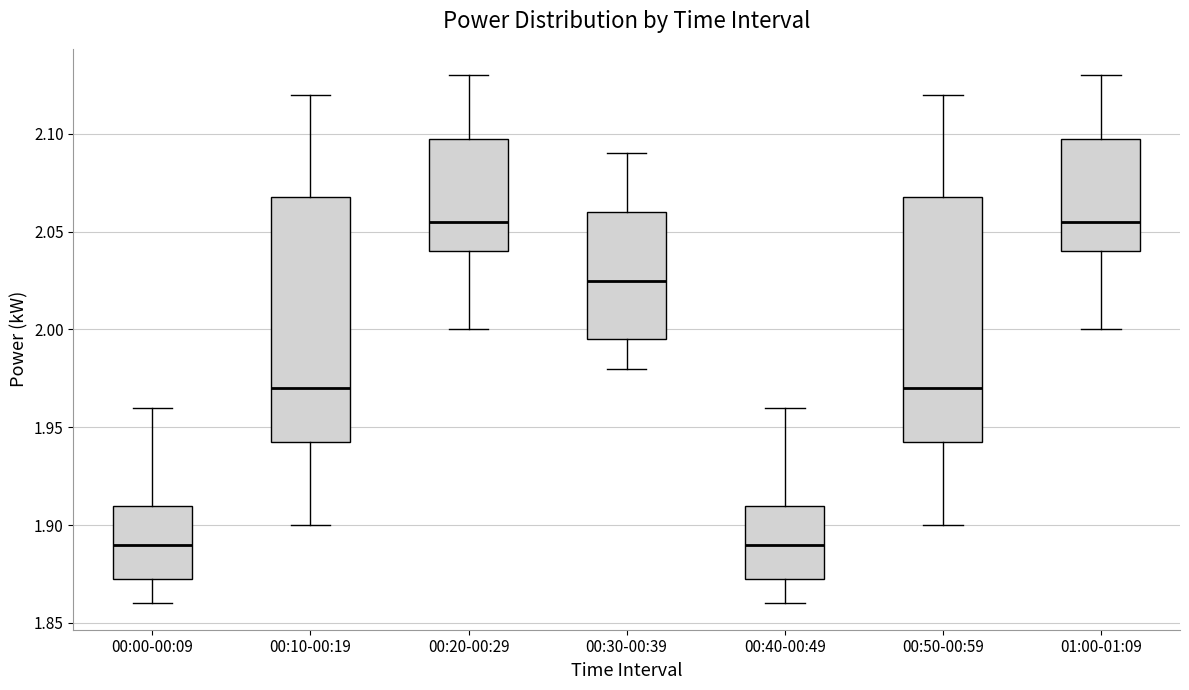

Reading left to right, read every box against the y-axis: the position of its median line, the range the box covers, and the ends of its whiskers. The values are not printed on the chart, so give them approximately, as read against the axis.

00:00-00:09: median 1.890, box 1.875 to 1.910, whiskers 1.860 to 1.960
00:10-00:19: median 1.970, box 1.945 to 2.070, whiskers 1.900 to 2.120
00:20-00:29: median 2.055, box 2.040 to 2.100, whiskers 2.000 to 2.130
00:30-00:39: median 2.025, box 1.995 to 2.060, whiskers 1.980 to 2.090
00:40-00:49: median 1.890, box 1.875 to 1.910, whiskers 1.860 to 1.960
00:50-00:59: median 1.970, box 1.945 to 2.070, whiskers 1.900 to 2.120
01:00-01:09: median 2.055, box 2.040 to 2.100, whiskers 2.000 to 2.130